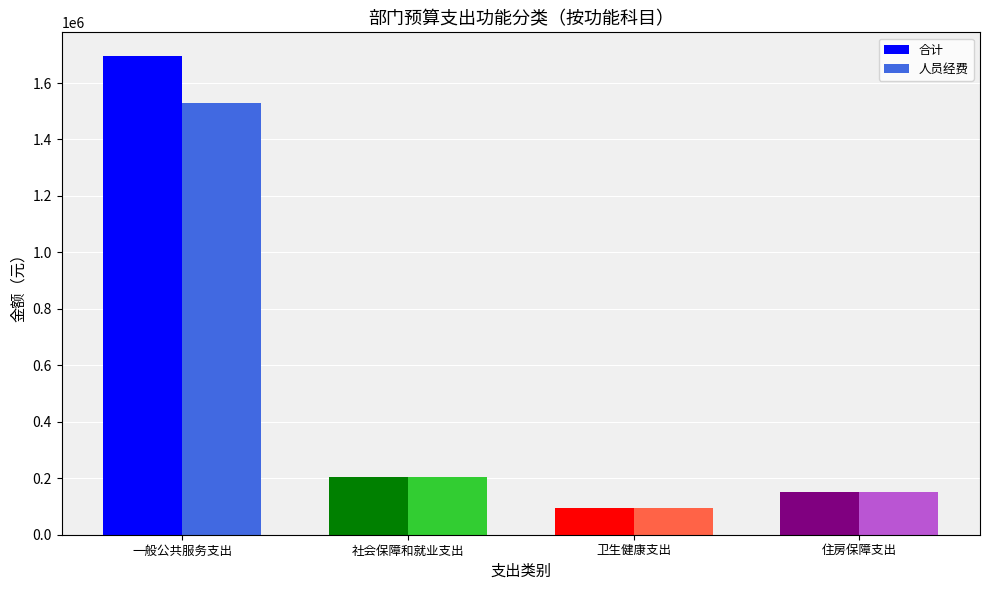

What is the value of the 合计 bar at the 1st from the left?

1694789.3